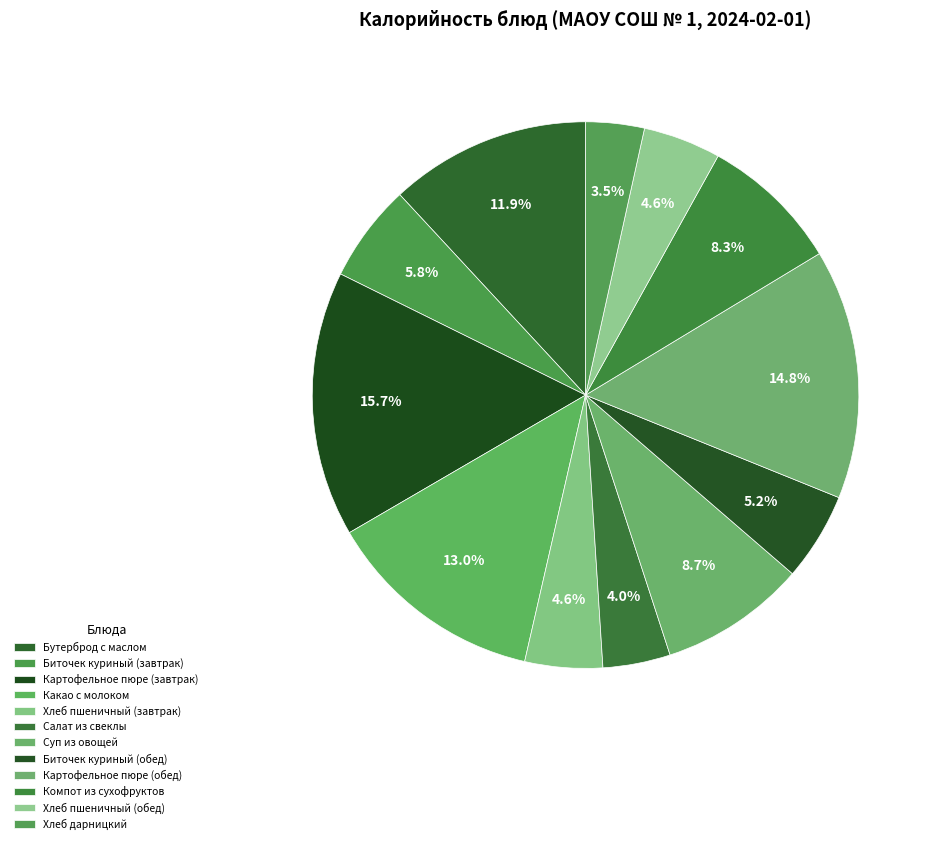

The Хлеб пшеничный (обед) slice represents 5% of the pie. True or false?

True